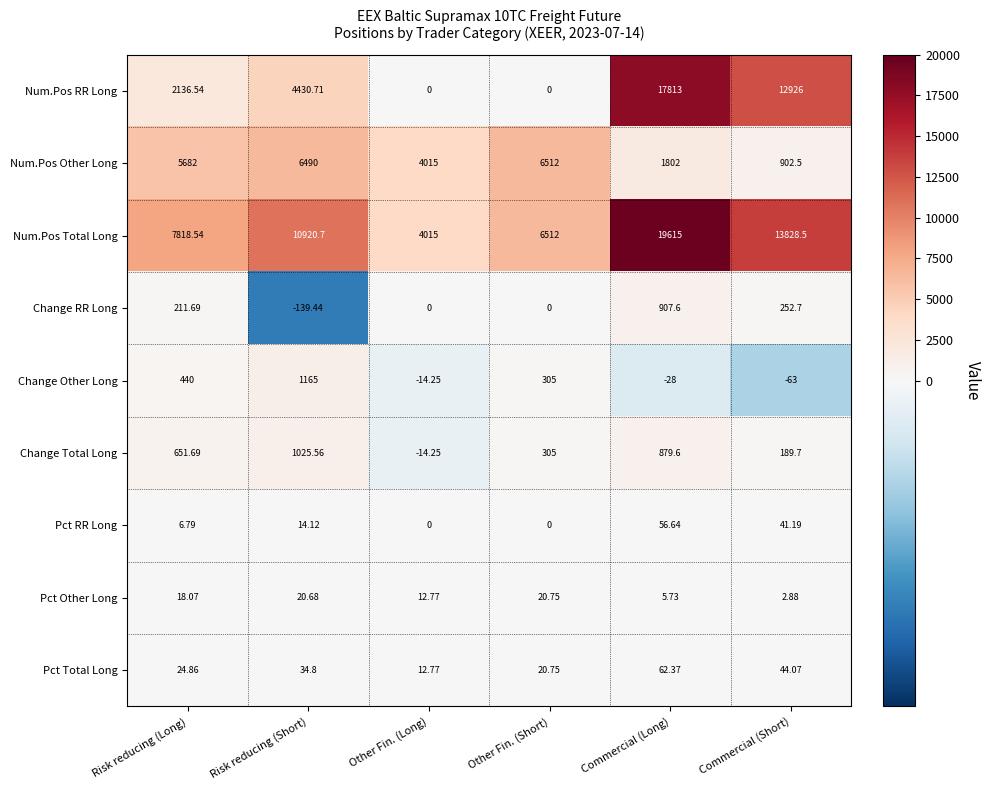

At which label does Change Other Long reach its peak?

Risk reducing (Short)